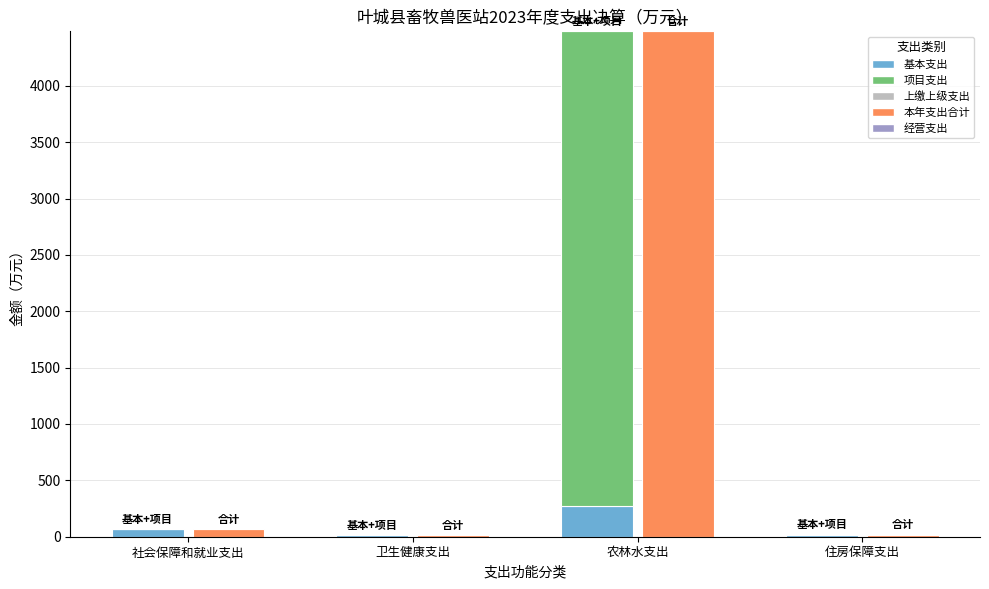

What is the label of the 3rd bar from the left?

农林水支出